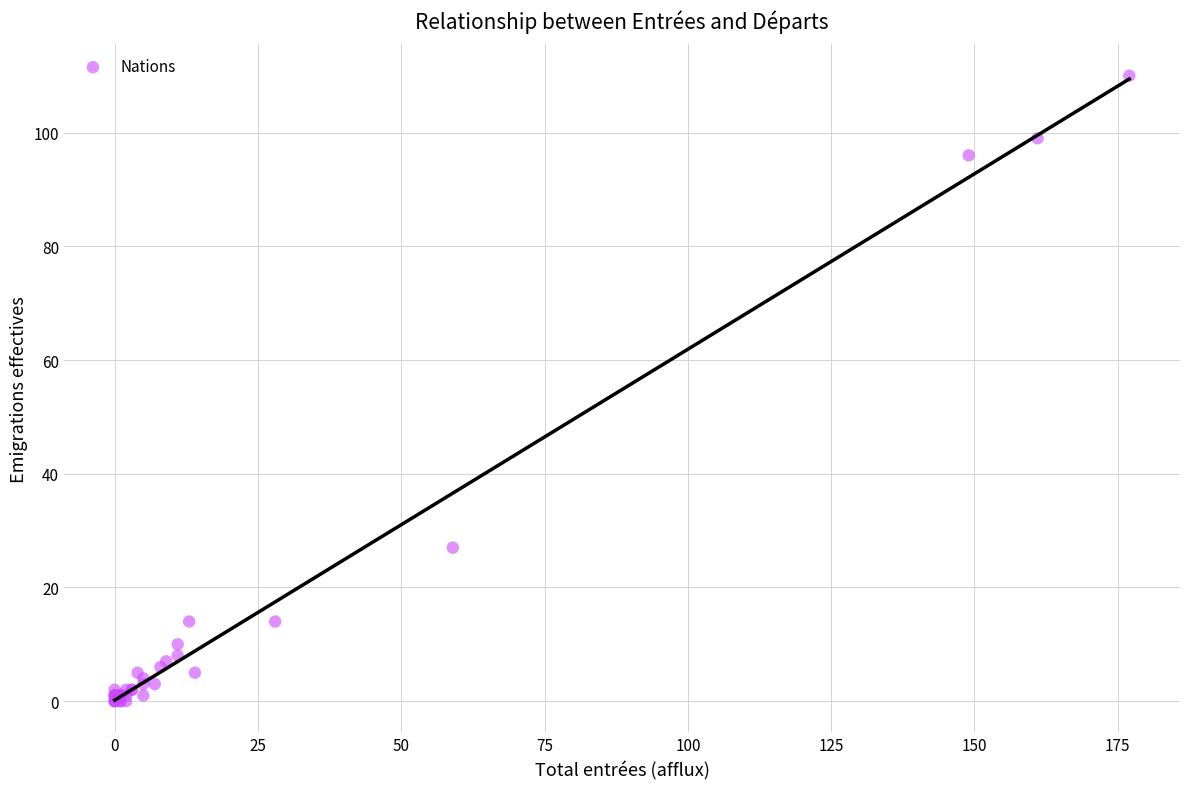

What Y value in the scatter plot is closest to 55?

27